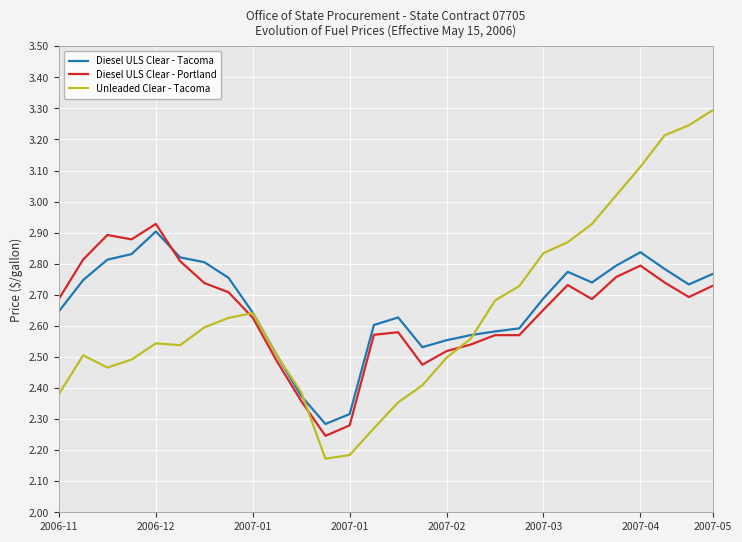

What is the maximum value shown in the chart?

3.3